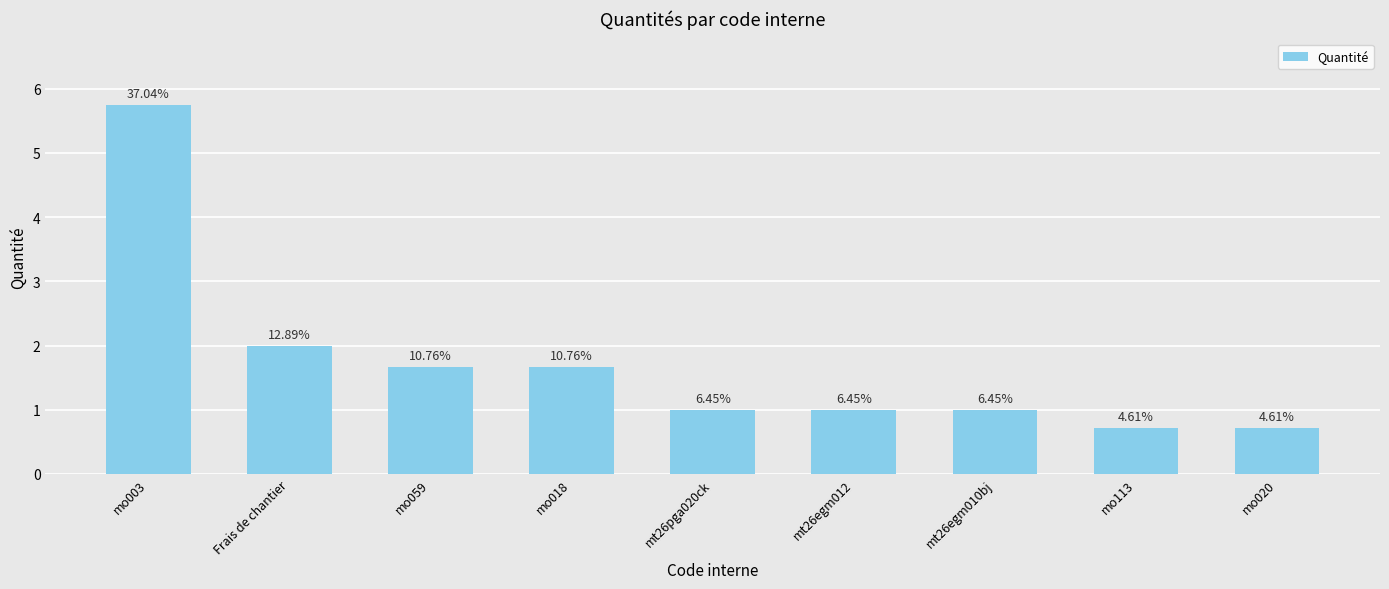

How many bars are there in total?

9